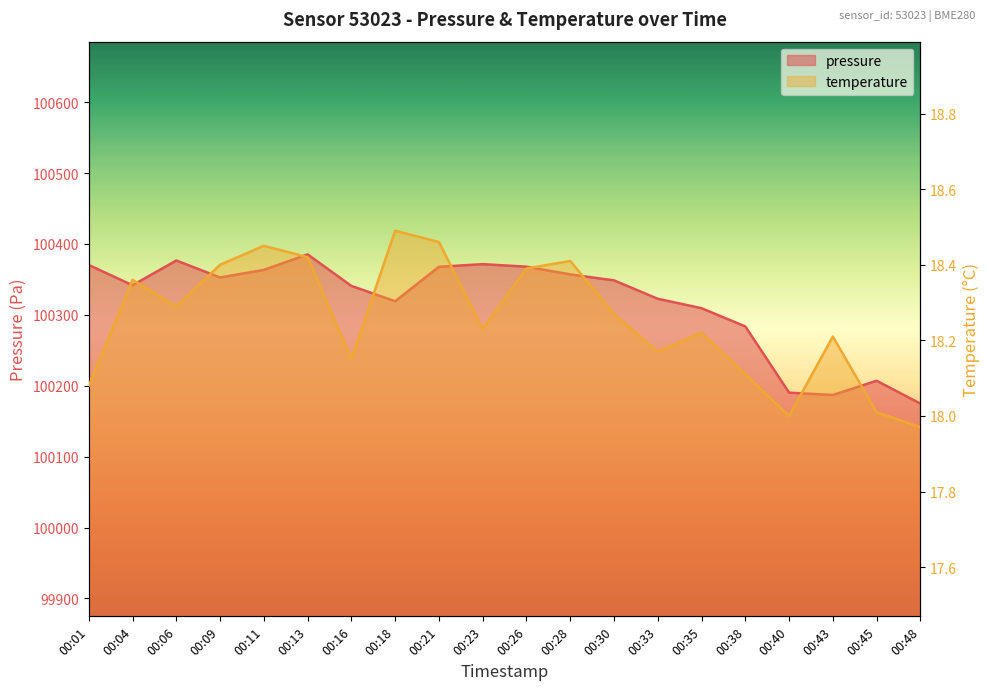

What is the total value across all series at 00:11?

100381.9